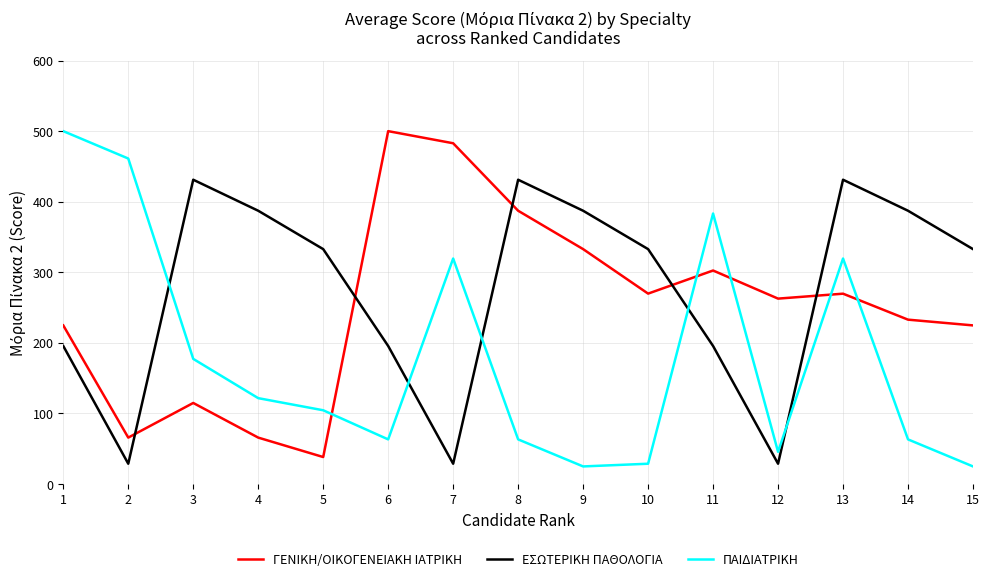

In ΕΣΩΤΕΡΙΚΗ ΠΑΘΟΛΟΓΙΑ, how many points are lower than both neighbors (excluding endpoints)?

3